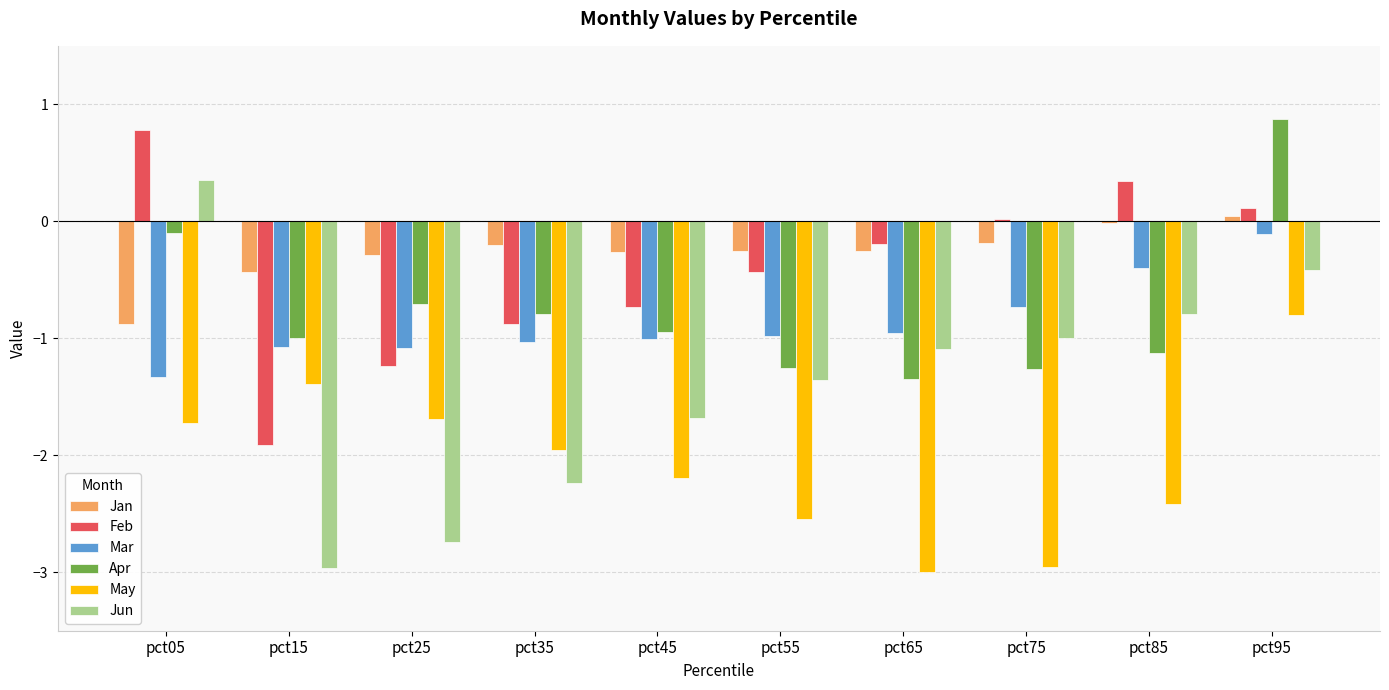

True or false: Feb has a value of -0.1 at pct55.

False